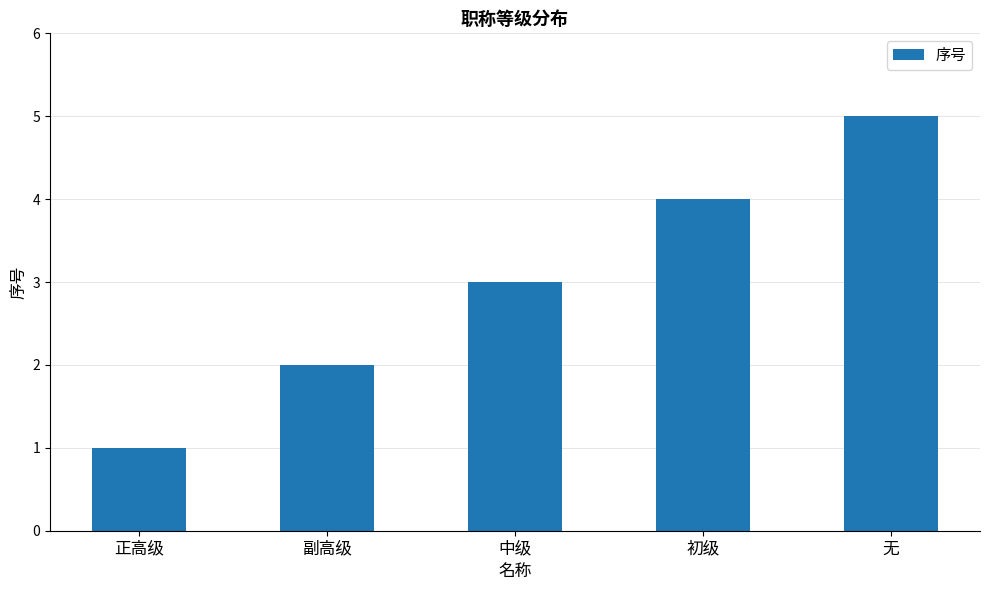

How many values are below 3?

2